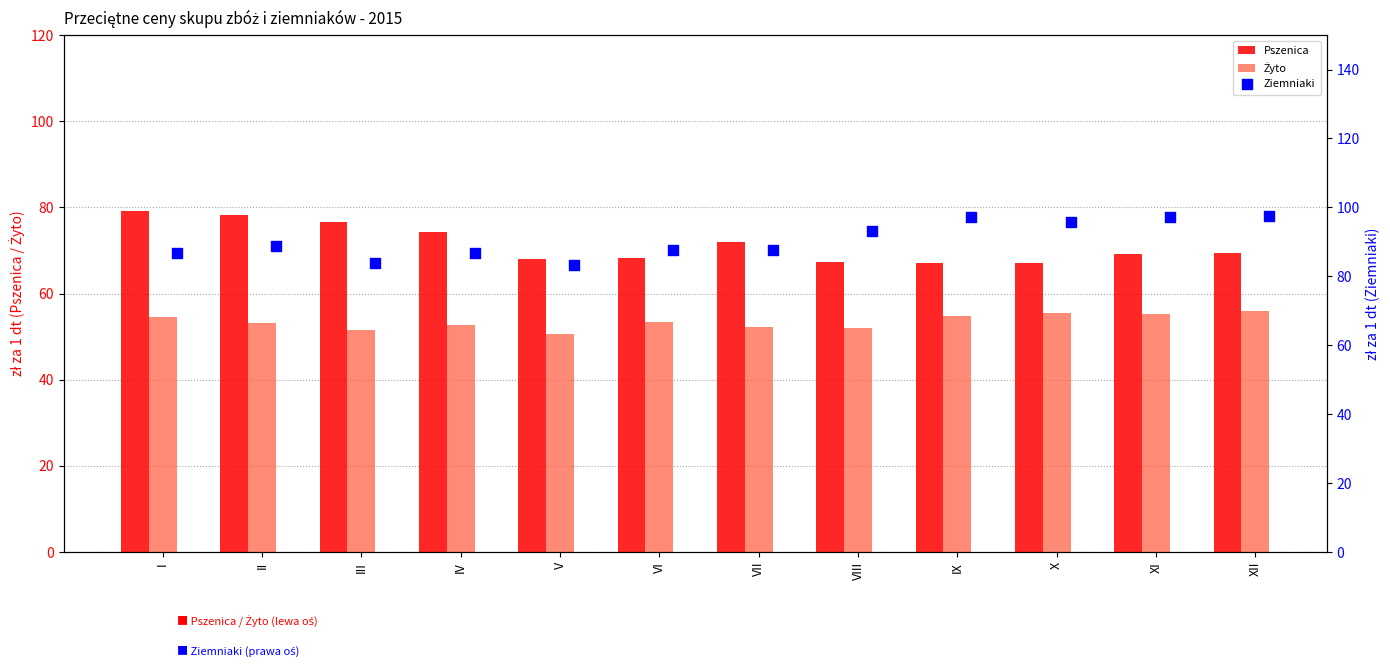

Which series contains the lowest Y value?

Żyto